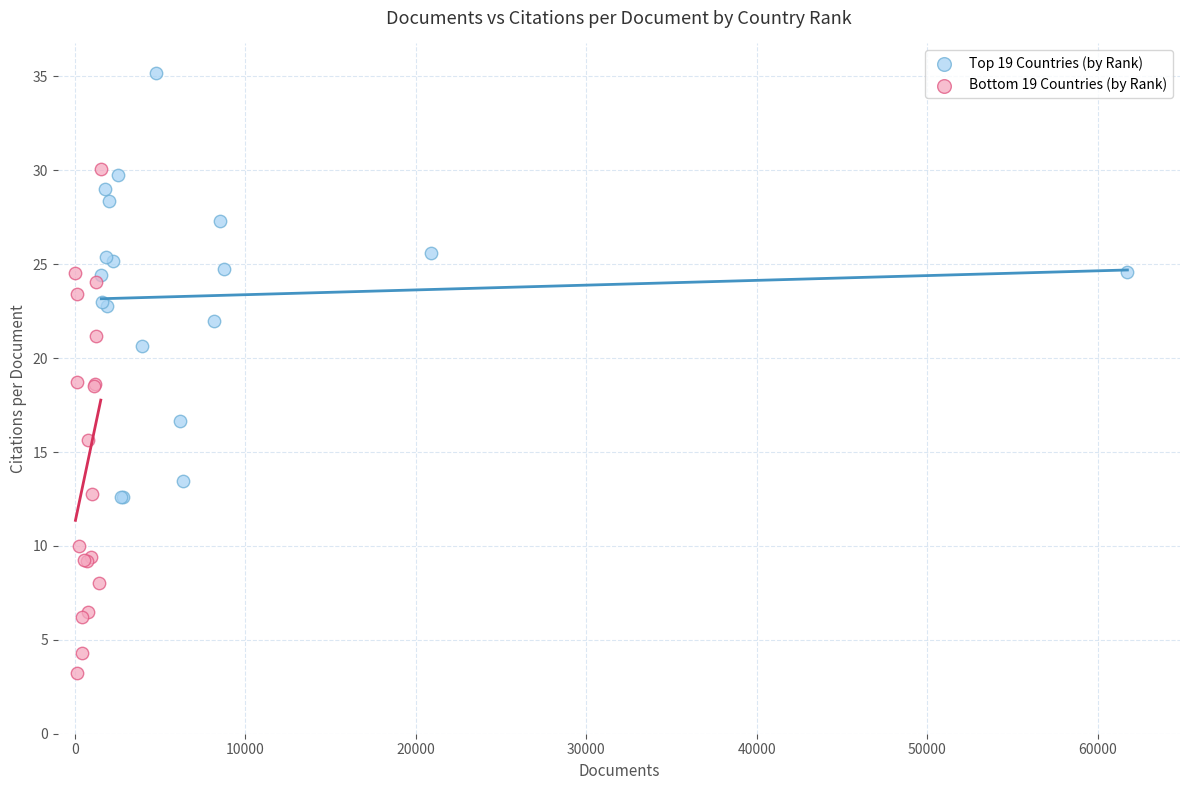

Which series has the widest spread of Y values?

Bottom 19 Countries (by Rank)